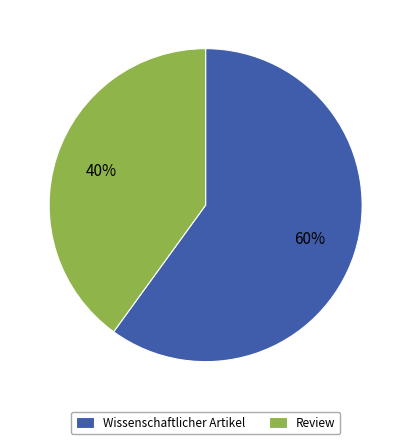

Is it true that Review is 40% of the pie?

True